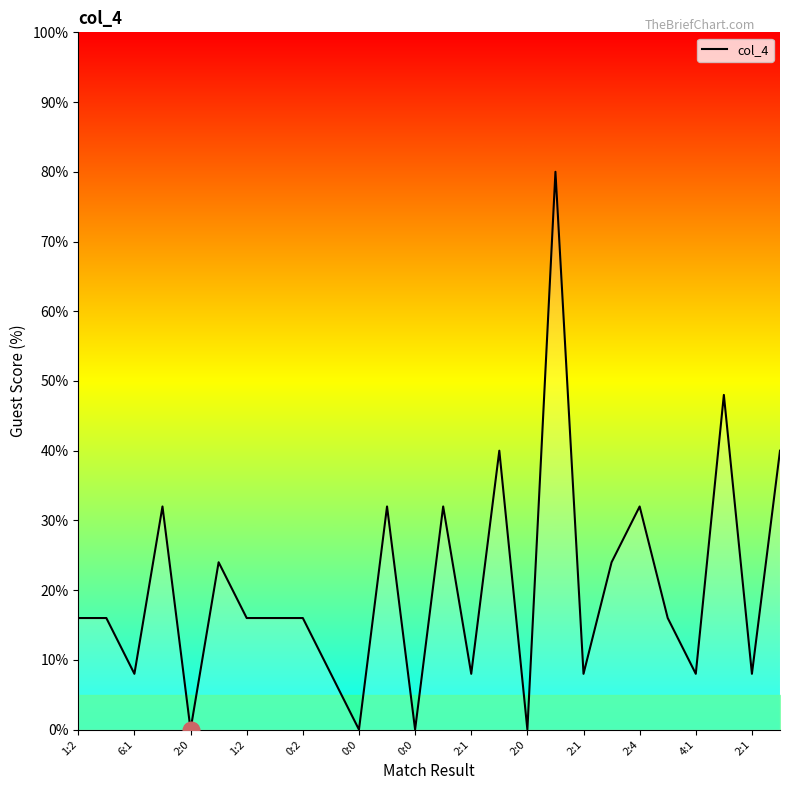

What is the difference between the maximum and minimum values?

80